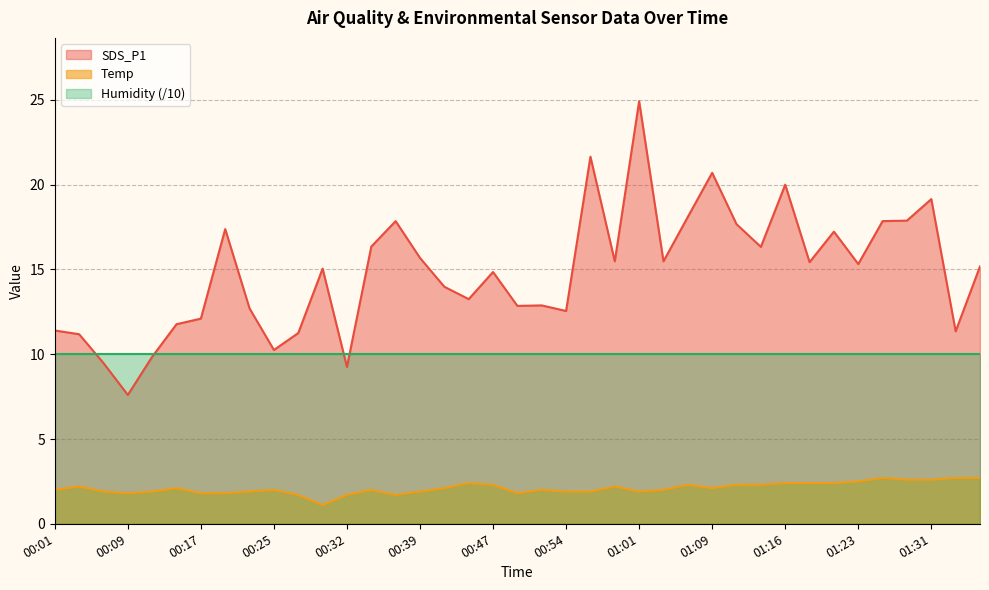

What is the label of the 28th point from the right?

00:30